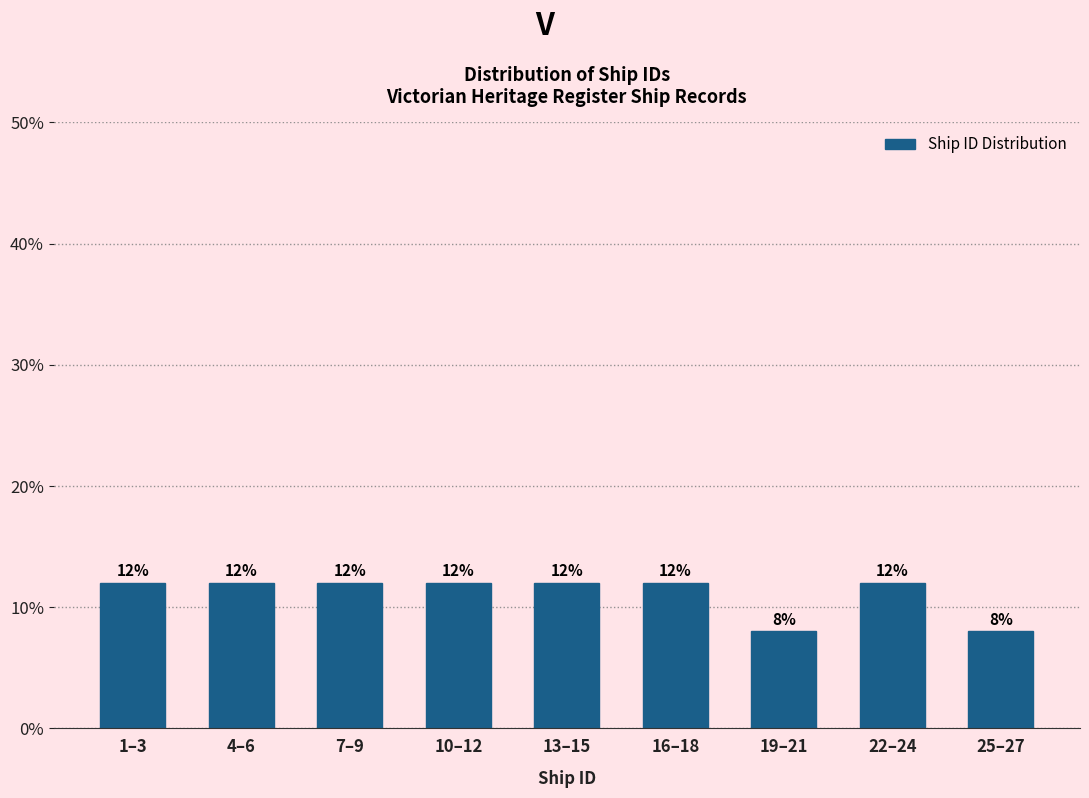

Reading left to right, transcribe all the data shown in this chart.

1–3=12	4–6=12	7–9=12	10–12=12	13–15=12	16–18=12	19–21=8	22–24=12	25–27=8